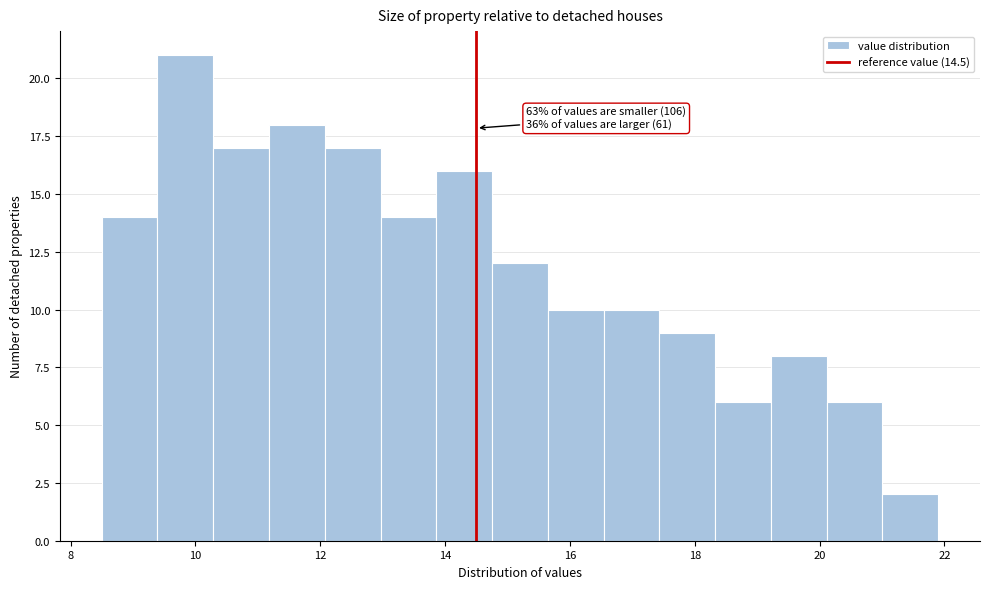

Over which range of the x-axis is the bar tallest?

9.4 to 10.2